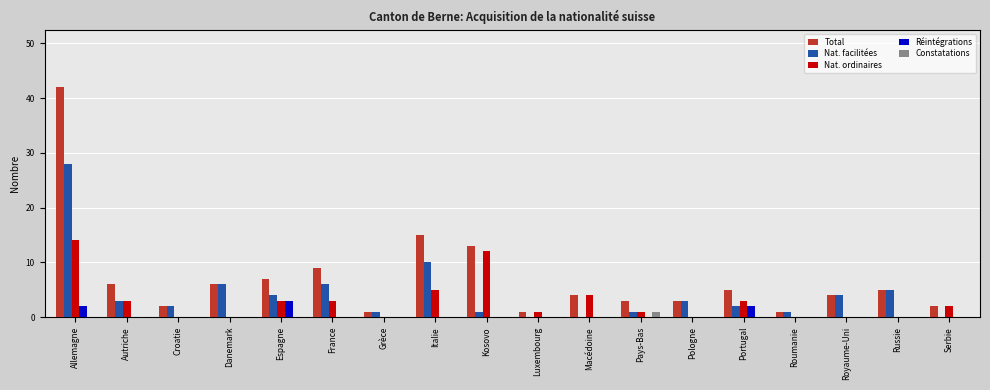

The value of Nat. ordinaires at Russie is 0. True or false?

True